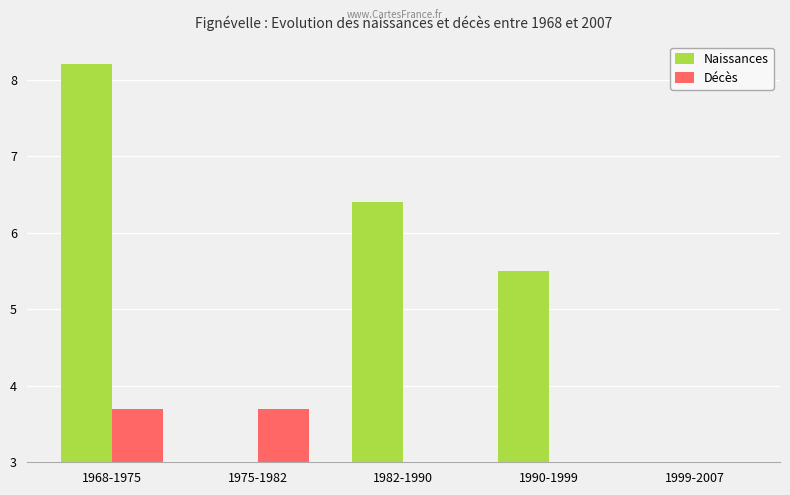

Which category has the lowest value across all series?

1975-1982